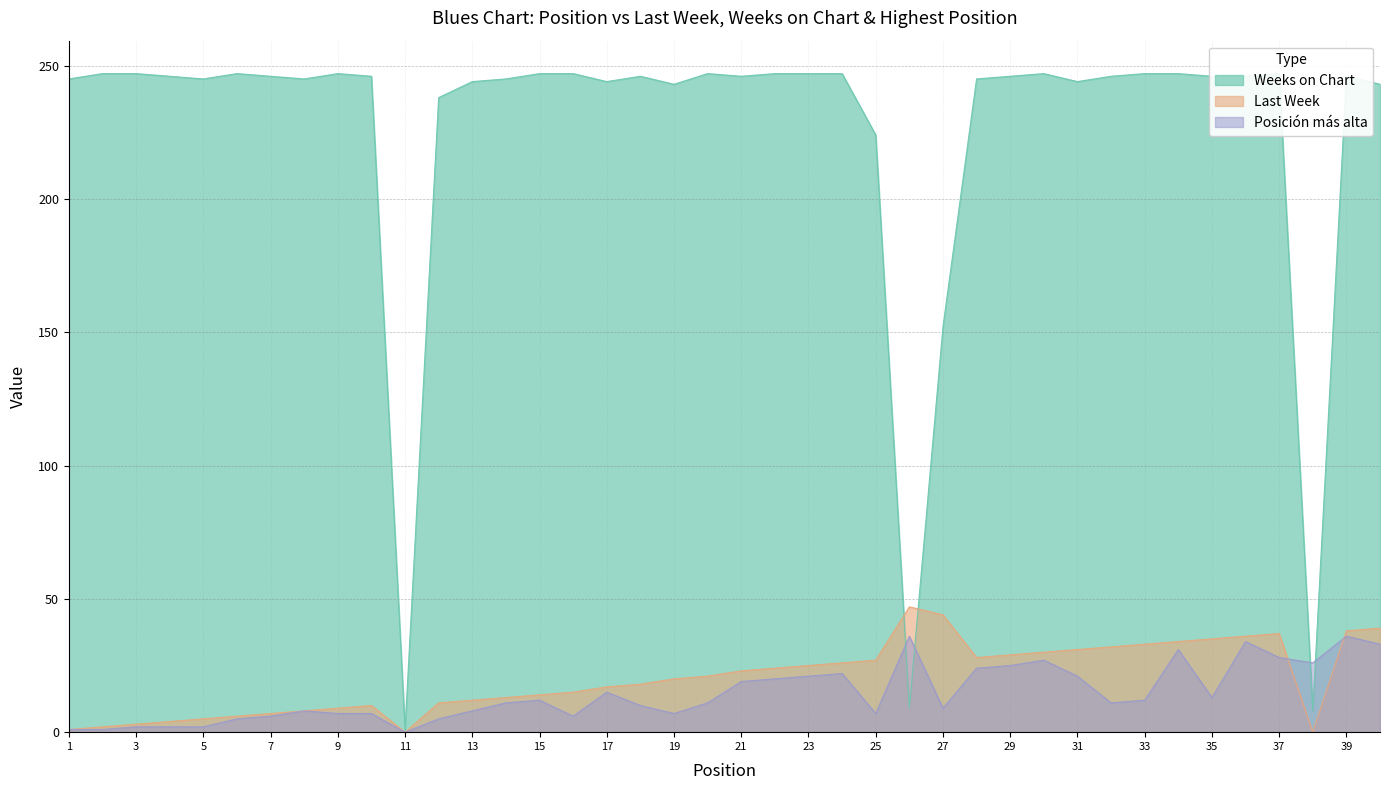

How many data points in Last Week are above 21?

19